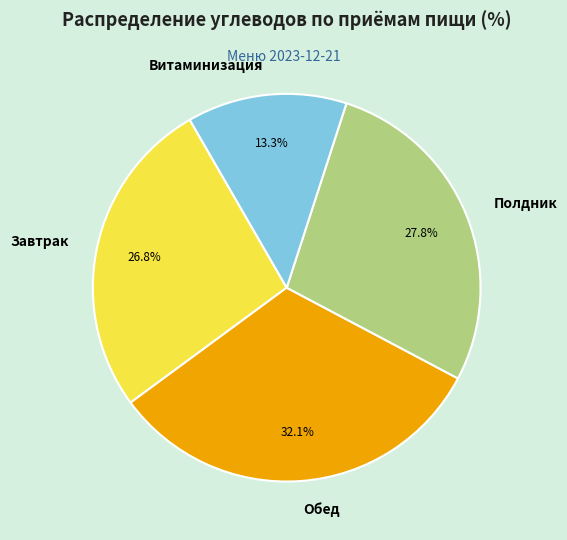

Which has a higher value, Завтрак or Обед?

Обед